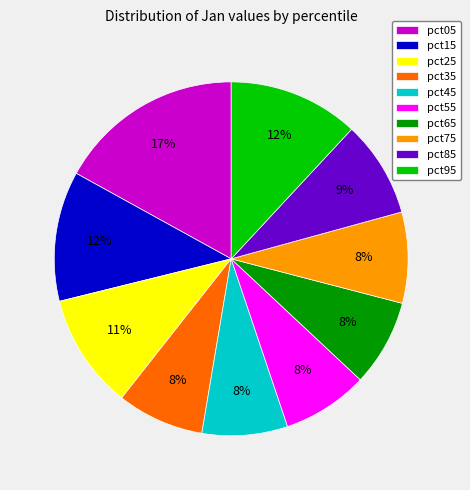

Between pct45 and pct95, which is larger?

pct95